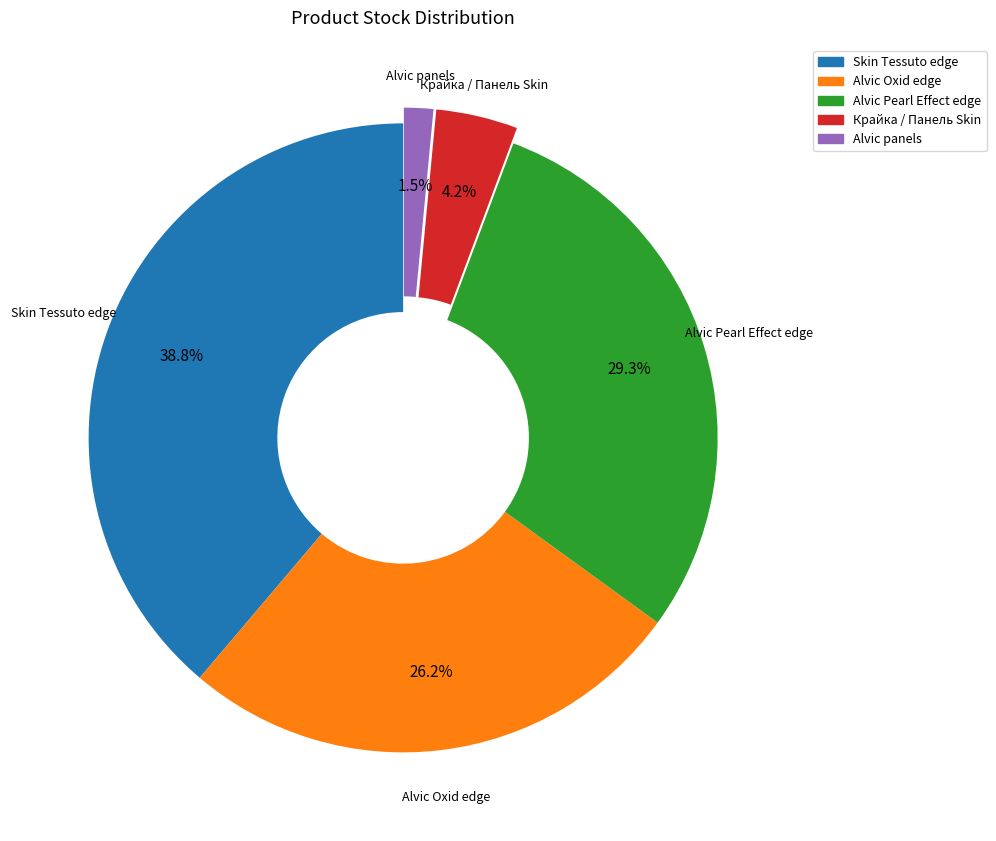

Is there a majority slice in this chart?

No